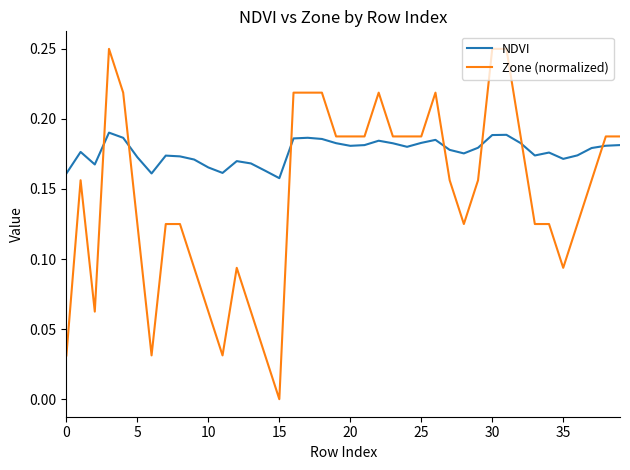

Which series has the largest total across all categories?

NDVI